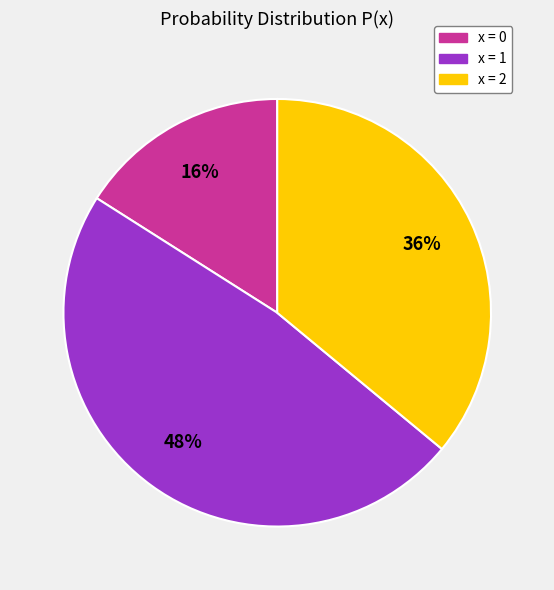

Is the sum of x = 0 and x = 1 greater than half?

Yes